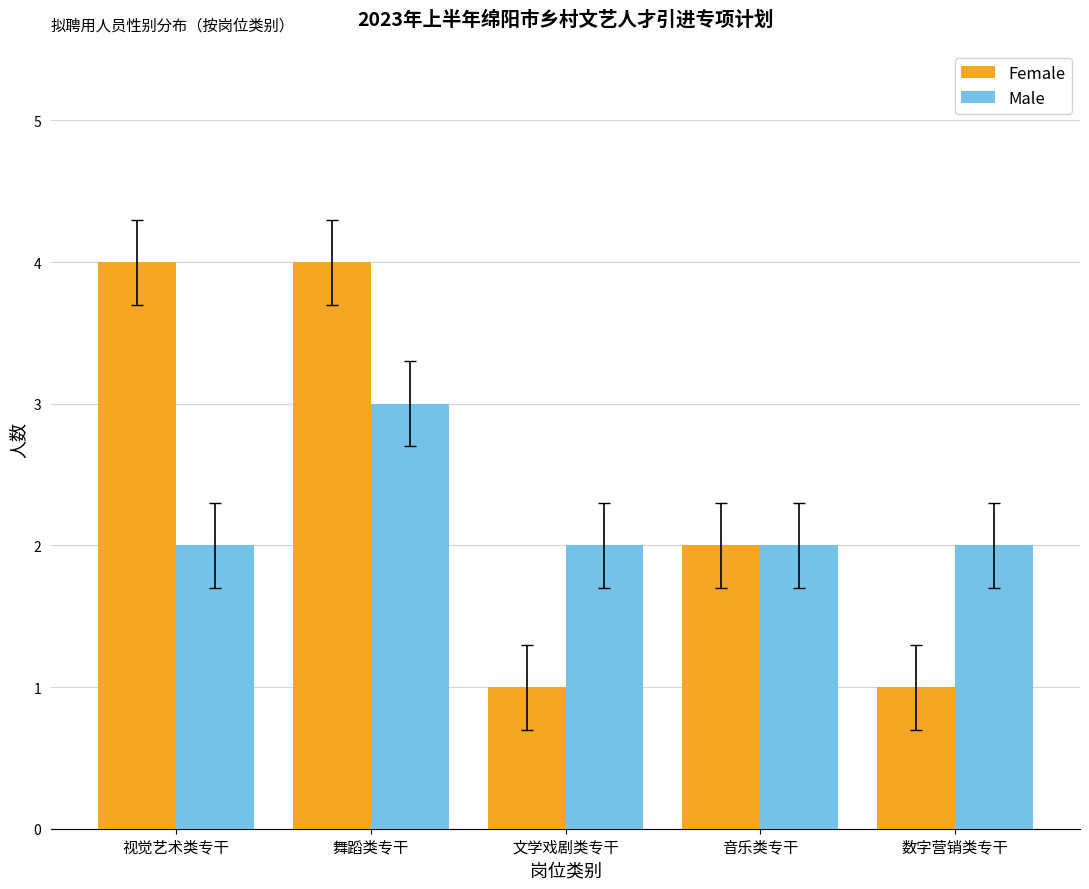

What is the highest value of the Female series?

4